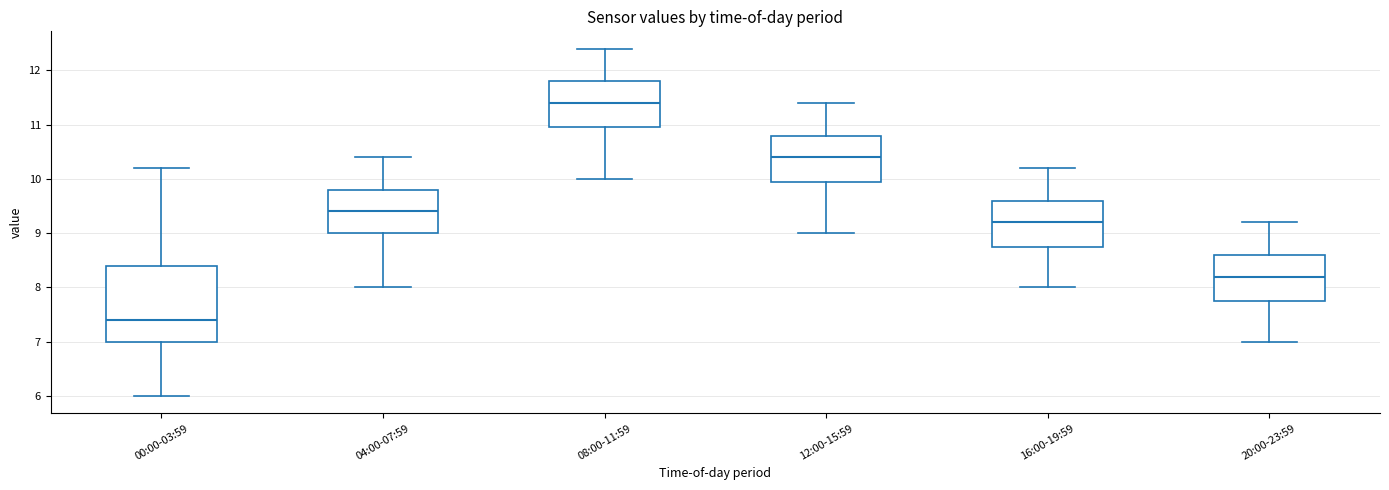

Reading left to right, read every box against the y-axis: the position of its median line, the range the box covers, and the ends of its whiskers. The values are not printed on the chart, so give them approximately, as read against the axis.

00:00-03:59: median 7.4, box 7.0 to 8.4, whiskers 6.0 to 10.2
04:00-07:59: median 9.4, box 9.0 to 9.8, whiskers 8.0 to 10.4
08:00-11:59: median 11.4, box 11.0 to 11.8, whiskers 10.0 to 12.4
12:00-15:59: median 10.4, box 10.0 to 10.8, whiskers 9.0 to 11.4
16:00-19:59: median 9.2, box 8.8 to 9.6, whiskers 8.0 to 10.2
20:00-23:59: median 8.2, box 7.8 to 8.6, whiskers 7.0 to 9.2